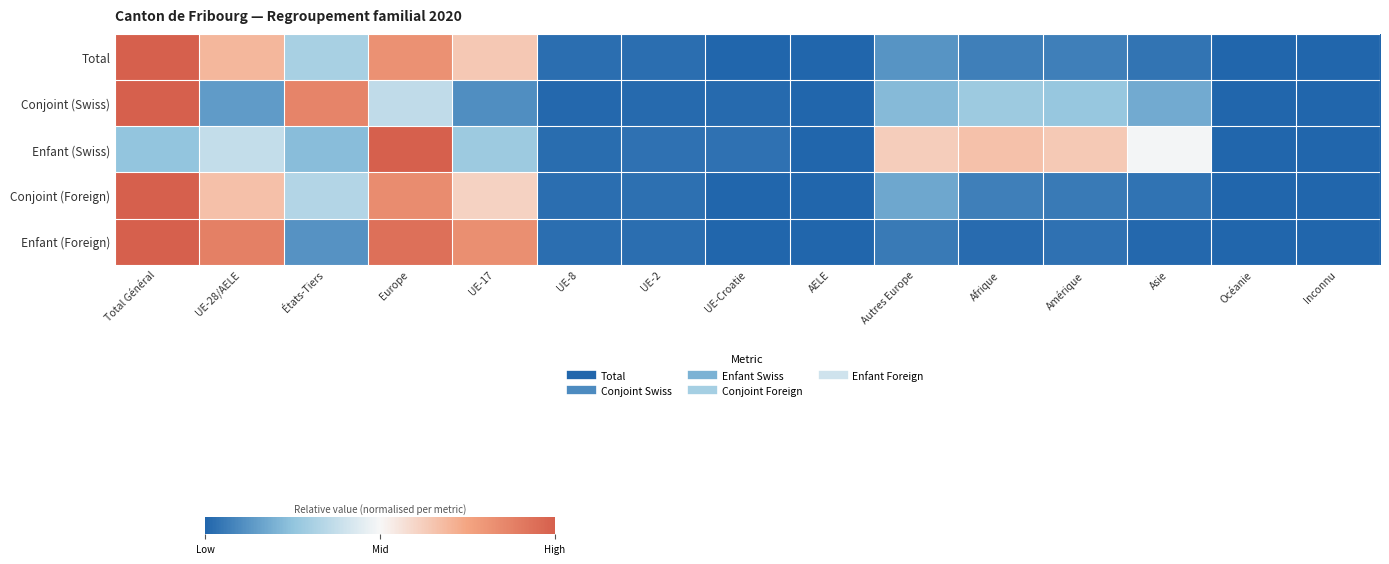

Reading left to right, extract all data points from this chart.

Total: Total Général=1.0	UE-28/AELE=0.7	États-Tiers=0.3	Europe=0.8	UE-17=0.6	UE-8=0.0	UE-2=0.0	UE-Croatie=0.0	AELE=0.0	Autres Europe=0.1	Afrique=0.1	Amérique=0.1	Asie=0.0	Océanie=0.0	Inconnu=0.0
Conjoint (Swiss): Total Général=1.0	UE-28/AELE=0.1	États-Tiers=0.9	Europe=0.4	UE-17=0.1	UE-8=0.0	UE-2=0.0	UE-Croatie=0.0	AELE=0.0	Autres Europe=0.2	Afrique=0.3	Amérique=0.3	Asie=0.2	Océanie=0.0	Inconnu=0.0
Enfant (Swiss): Total Général=0.3	UE-28/AELE=0.4	États-Tiers=0.2	Europe=1.0	UE-17=0.3	UE-8=0.0	UE-2=0.0	UE-Croatie=0.0	AELE=0.0	Autres Europe=0.6	Afrique=0.7	Amérique=0.6	Asie=0.5	Océanie=0.0	Inconnu=0.0
Conjoint (Foreign): Total Général=1.0	UE-28/AELE=0.7	États-Tiers=0.3	Europe=0.8	UE-17=0.6	UE-8=0.0	UE-2=0.0	UE-Croatie=0.0	AELE=0.0	Autres Europe=0.2	Afrique=0.1	Amérique=0.1	Asie=0.0	Océanie=0.0	Inconnu=0.0
Enfant (Foreign): Total Général=1.0	UE-28/AELE=0.9	États-Tiers=0.1	Europe=0.9	UE-17=0.8	UE-8=0.0	UE-2=0.0	UE-Croatie=0.0	AELE=0.0	Autres Europe=0.1	Afrique=0.0	Amérique=0.0	Asie=0.0	Océanie=0.0	Inconnu=0.0